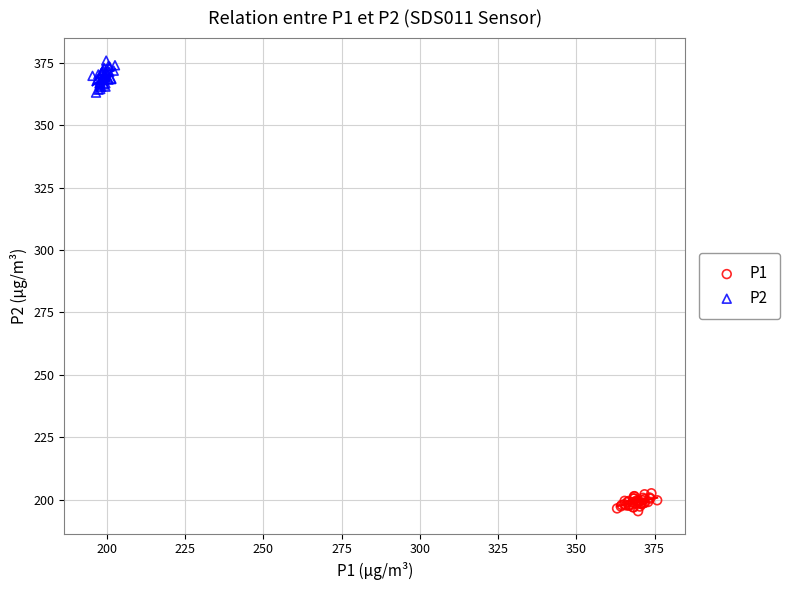

Which series contains the highest Y value?

P2